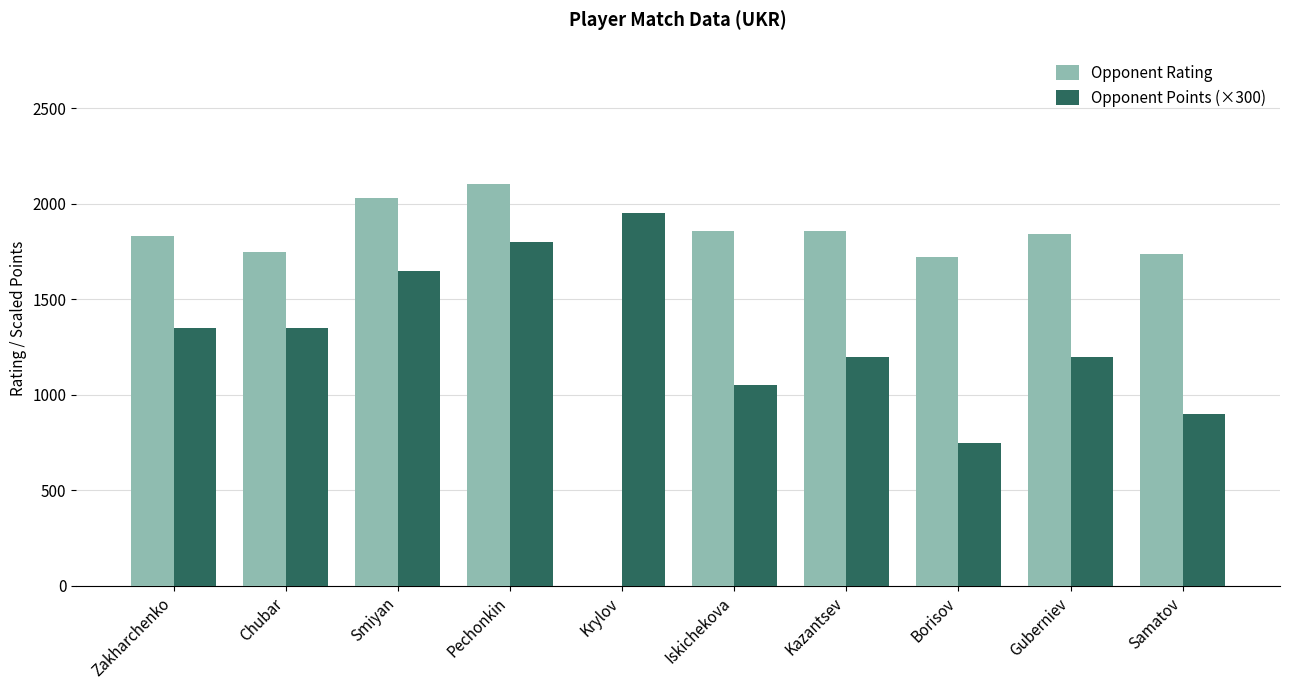

What is the maximum value shown in the chart?

2106